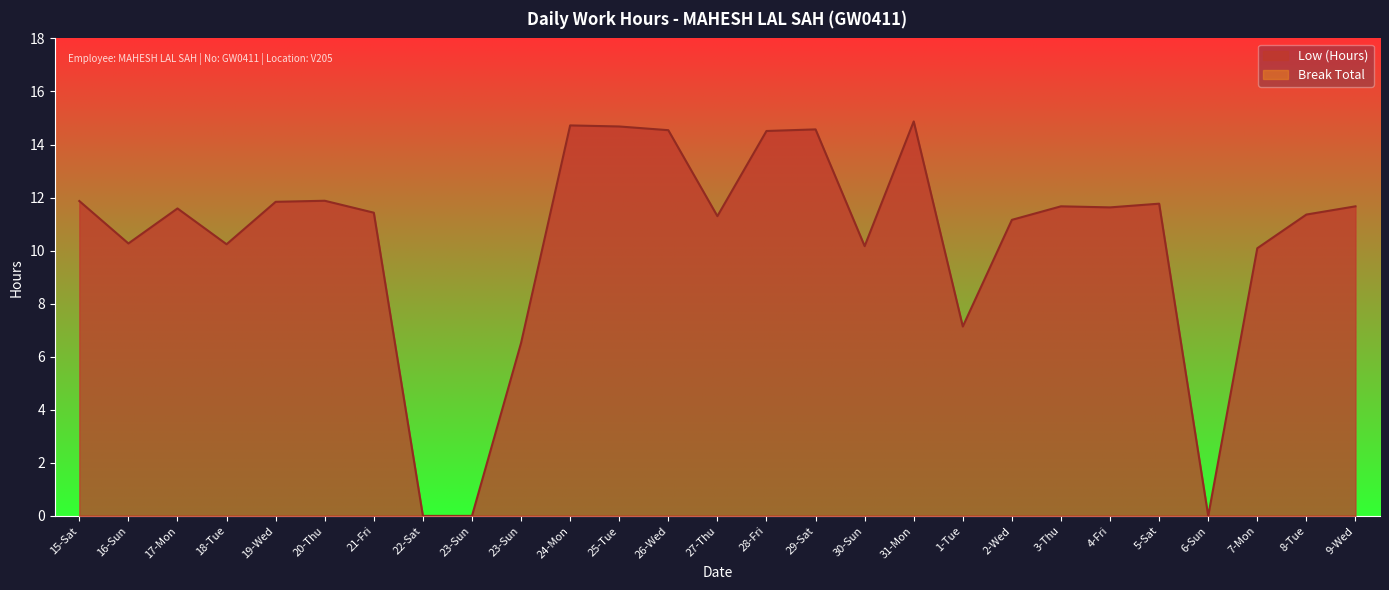

Count the number of data series in this chart.

2